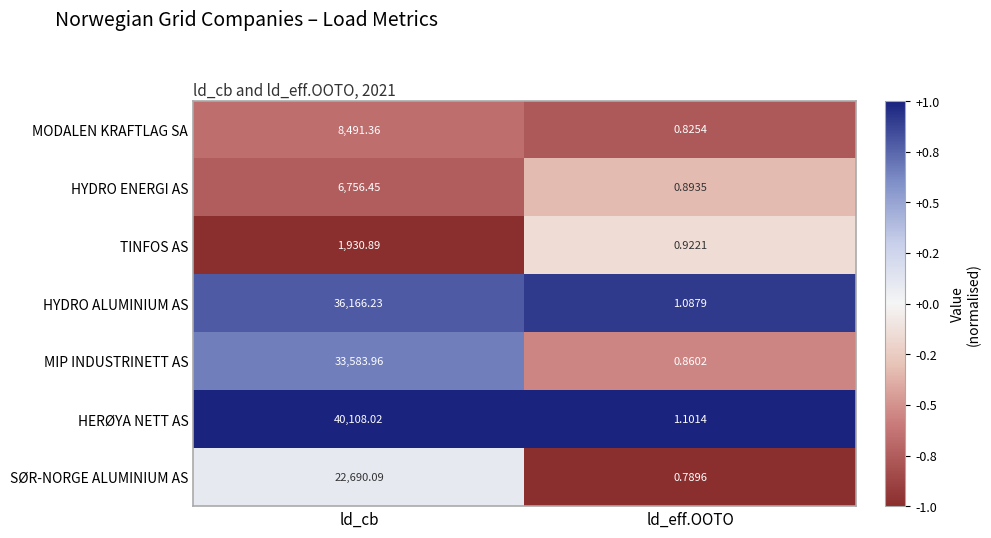

List the labels in order of HERØYA NETT AS value, smallest first.

ld_eff.OOTO, ld_cb